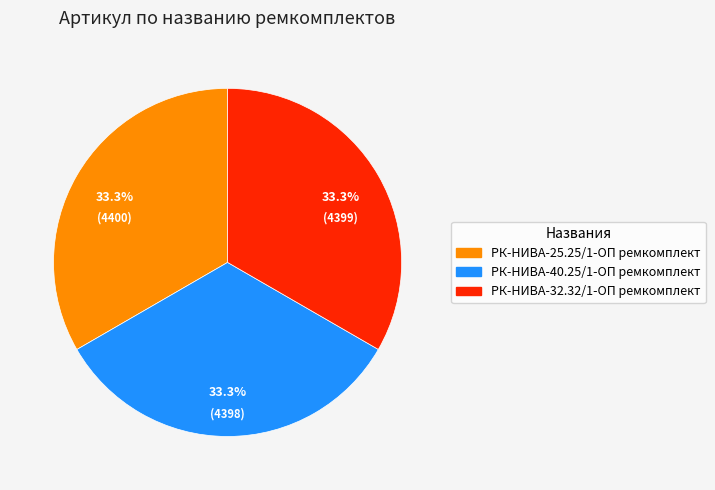

Approximately how many times larger is the value at РК-НИВА-25.25/1-ОП ремкомплект compared to РК-НИВА-40.25/1-ОП ремкомплект?

1.0